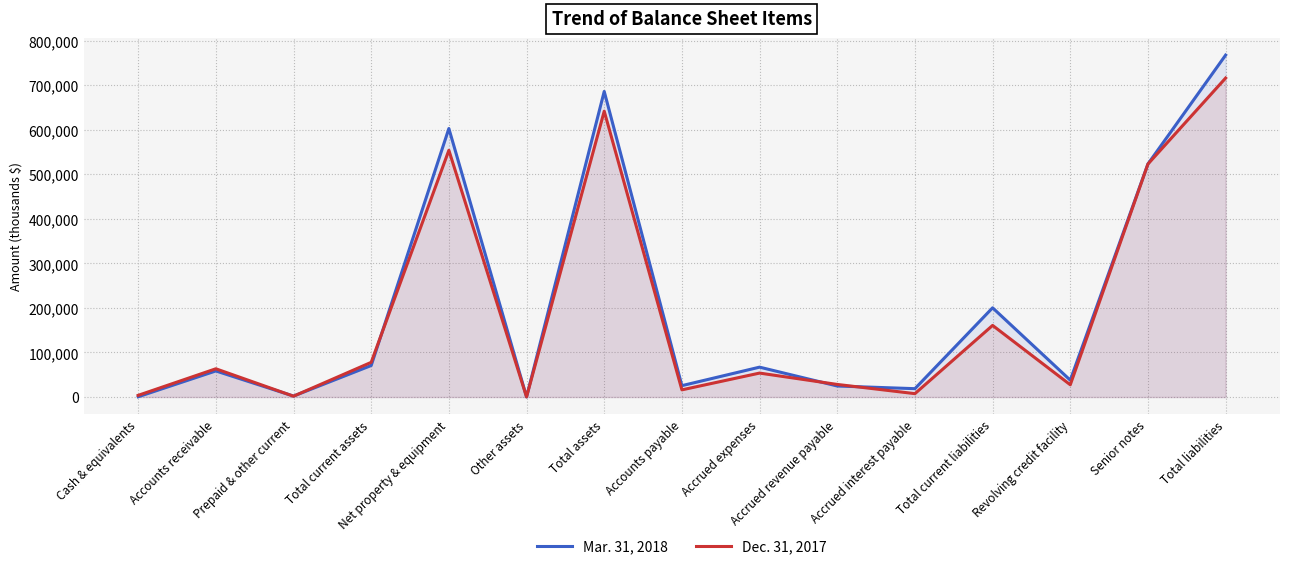

What are all the series names shown in the legend?

Mar. 31, 2018, Dec. 31, 2017